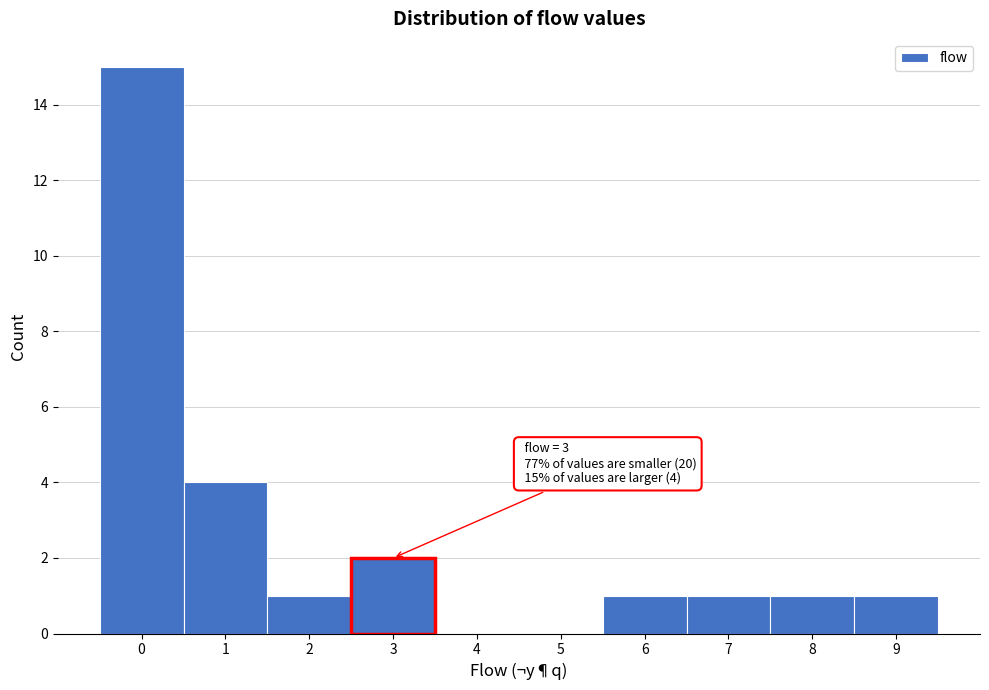

Which range on the x-axis has the tallest bar?

-0.5 to 0.5